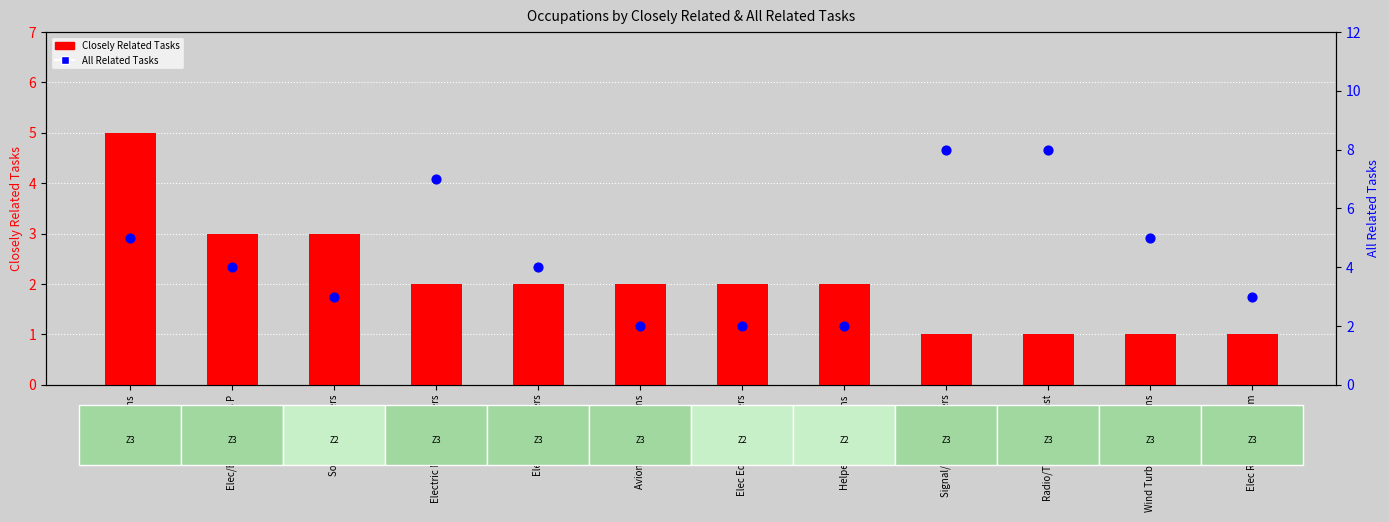

Which series has the largest total across all categories?

All Related Tasks